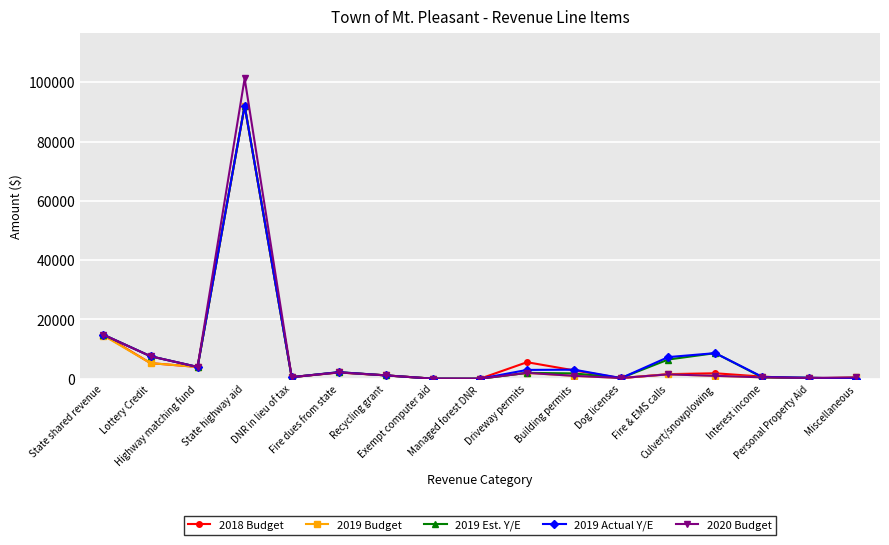

At which category does the chart reach its peak across all series?

State highway aid